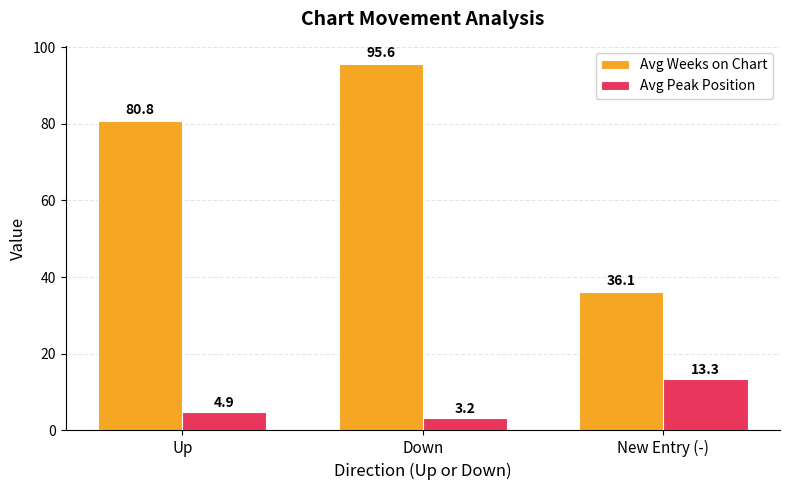

At which category is the sum across all series the highest?

Down